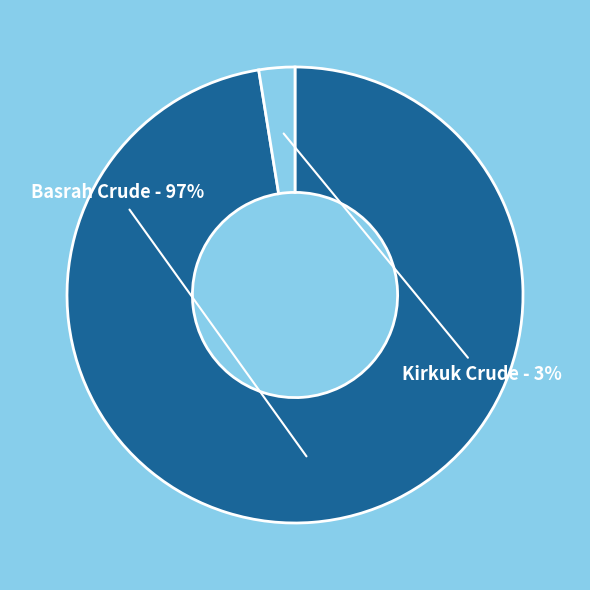

To the nearest percent, what percentage of the pie is Basrah Crude?

97%